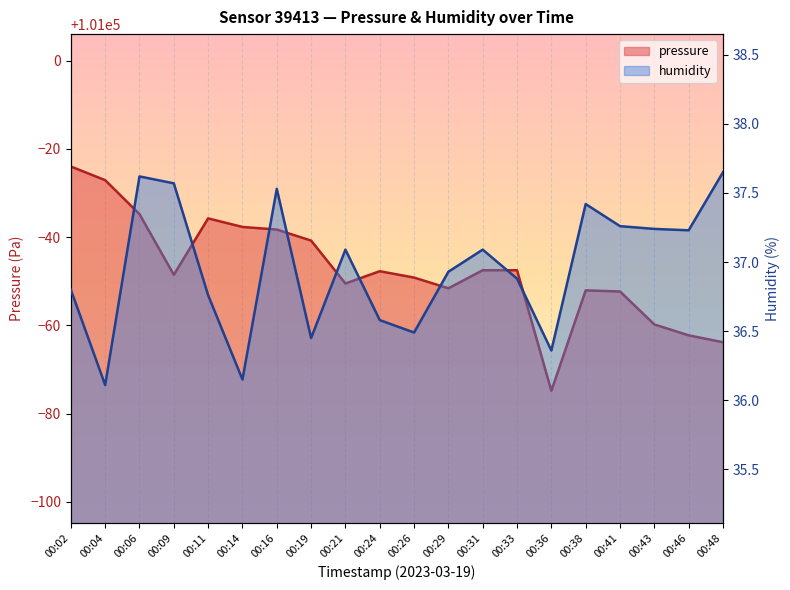

Rank the series at 00:38 from highest to lowest value.

pressure, humidity